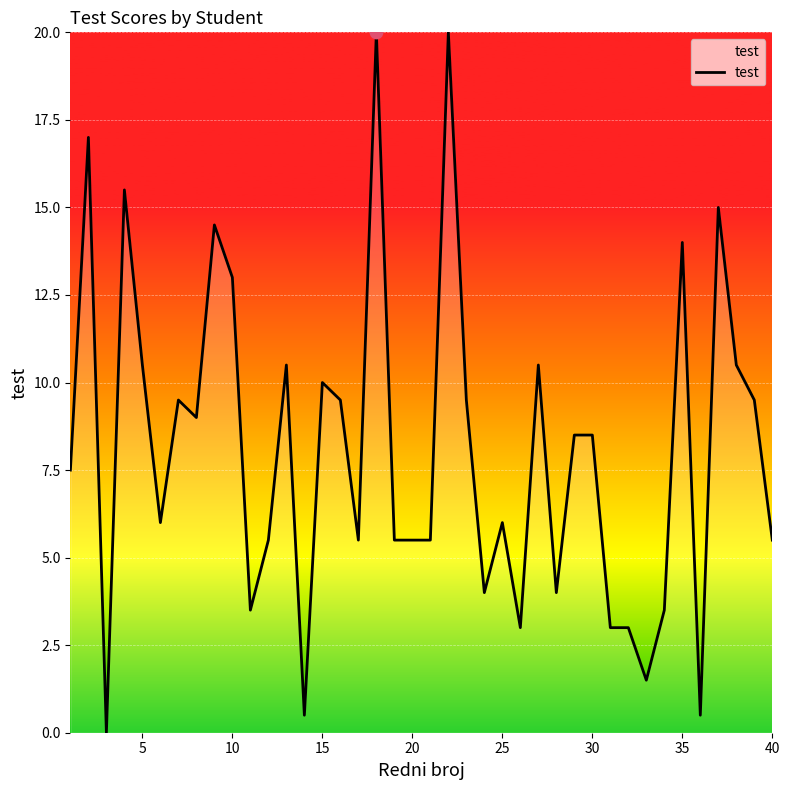

What is the maximum value shown in the chart?

20.0